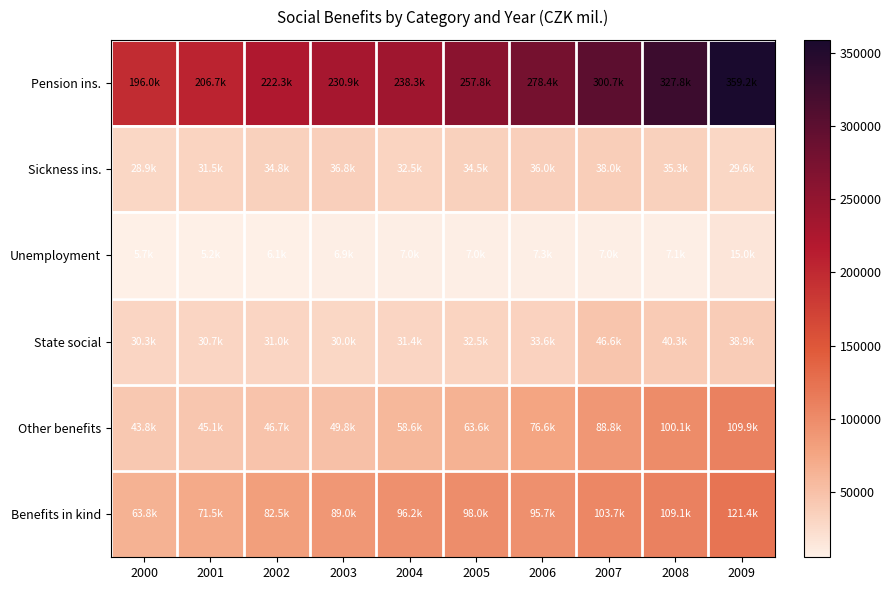

Which series changed the most between 2004 and 2009?

Pension ins.